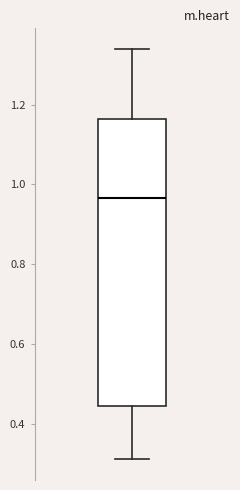

Read this box plot against the y-axis: the position of the median line, the range covered by the box, and the ends of both whiskers. The values are not printed on the chart, so give them approximately, as read against the axis.

median 0.96, box 0.44 to 1.16, whiskers 0.32 to 1.34